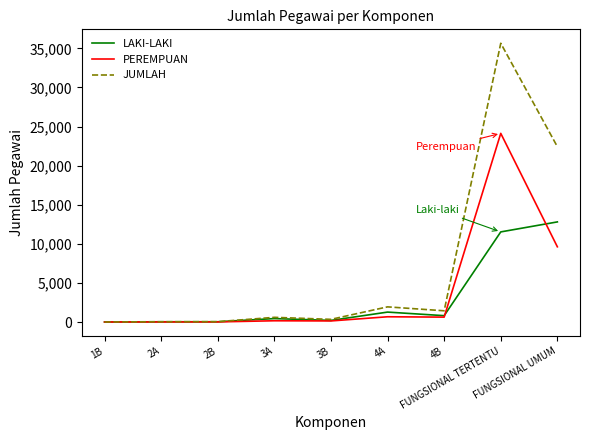

What position from the right is 2B?

7